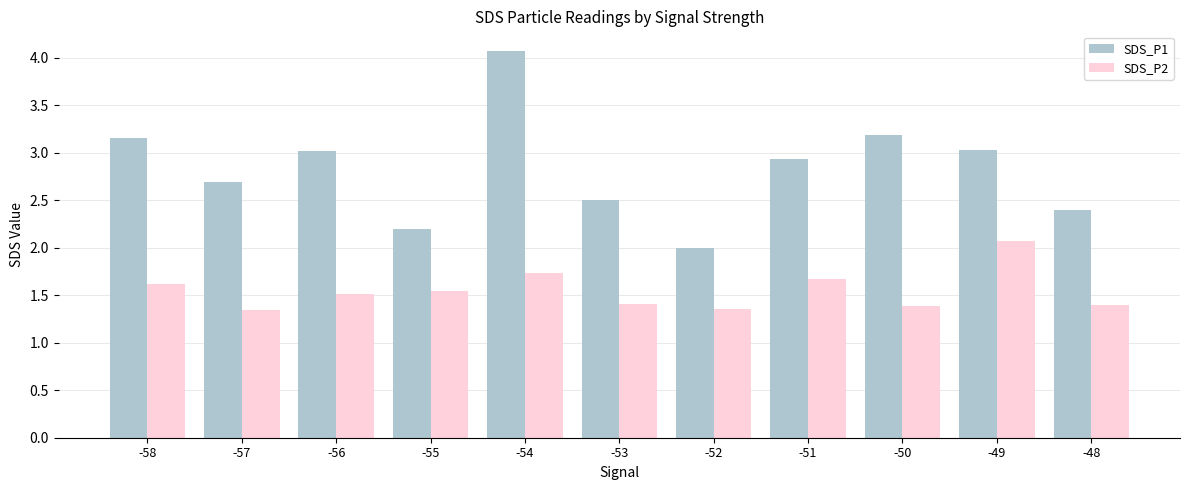

Which category has the lowest value in the SDS_P1 series?

-52